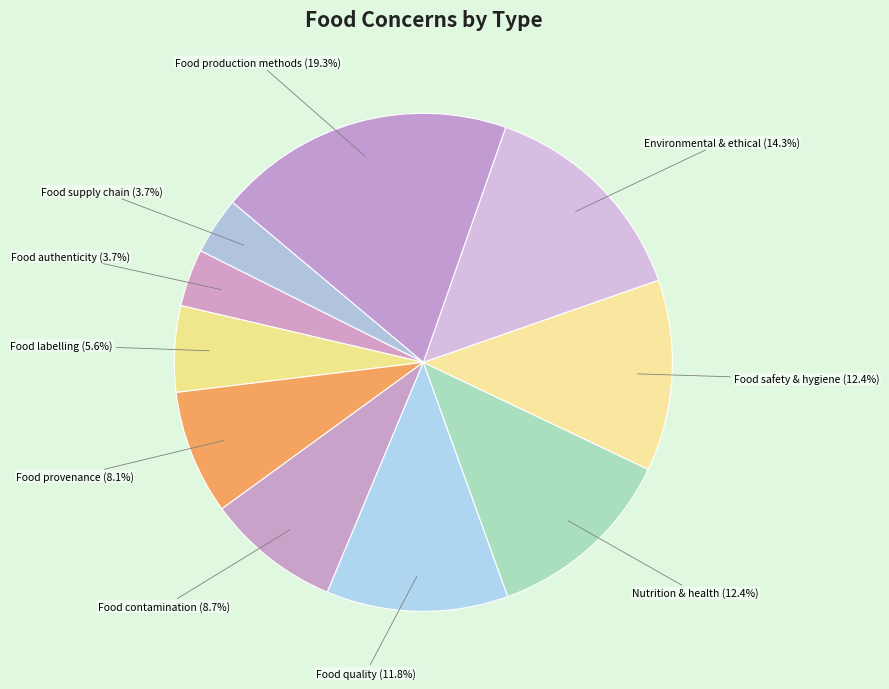

To the nearest percent, what is the difference between the largest and smallest slice percentages?

16%